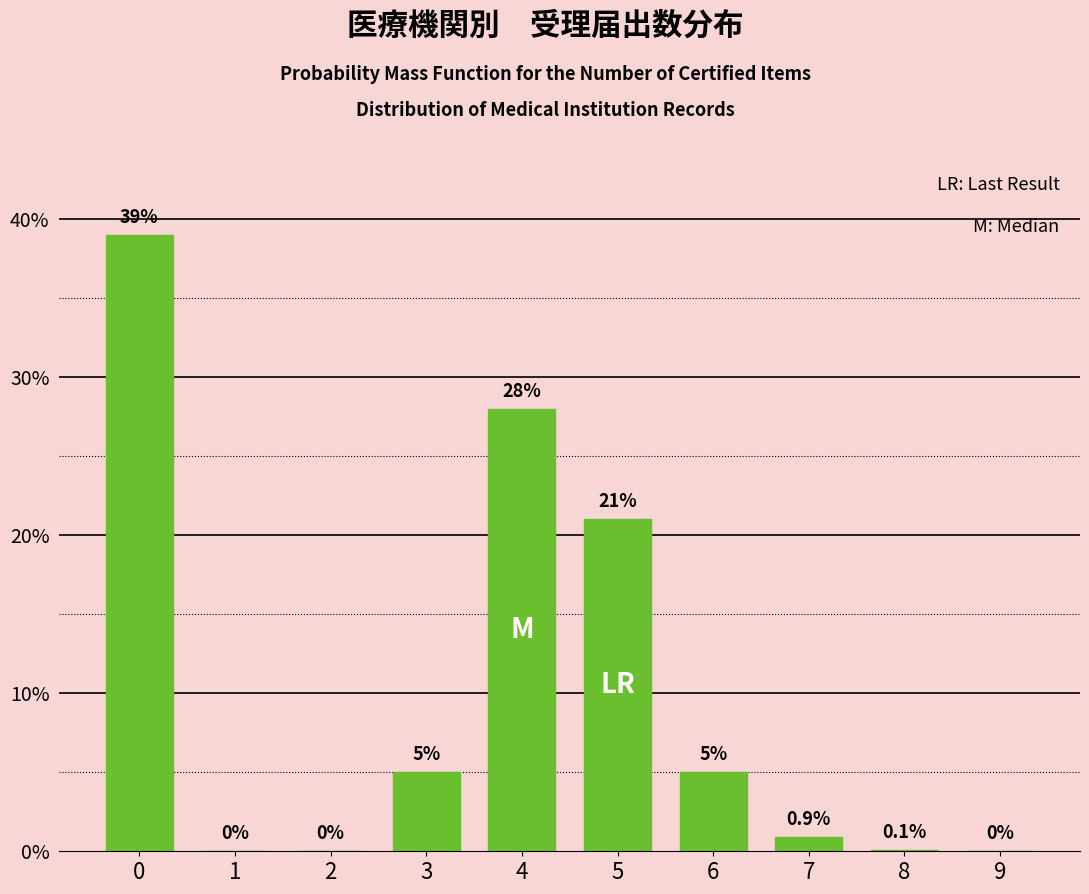

Reading left to right, transcribe all the data shown in this chart.

0=39.0	1=0.0	2=0.0	3=5.0	4=28.0	5=21.0	6=5.0	7=0.9	8=0.1	9=0.0